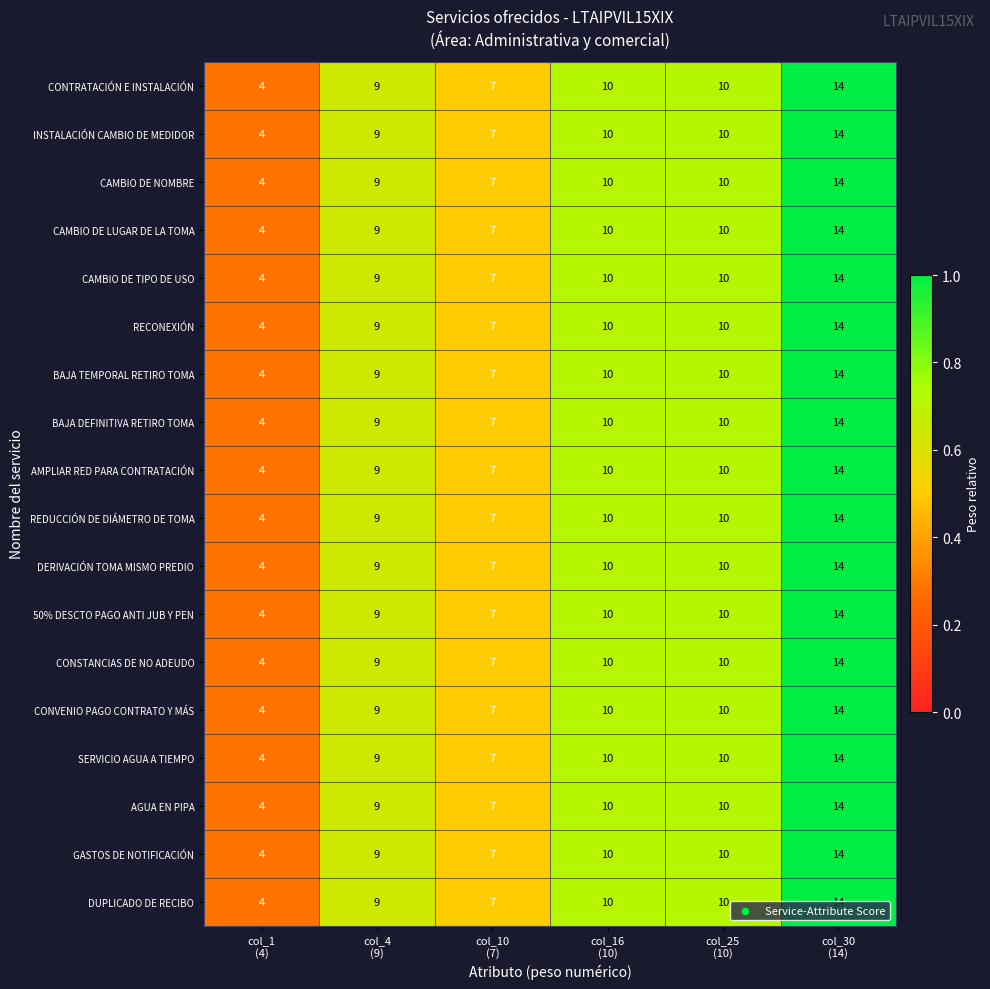

What is the sum of all CONVENIO PAGO CONTRATO Y MÁS values?

54